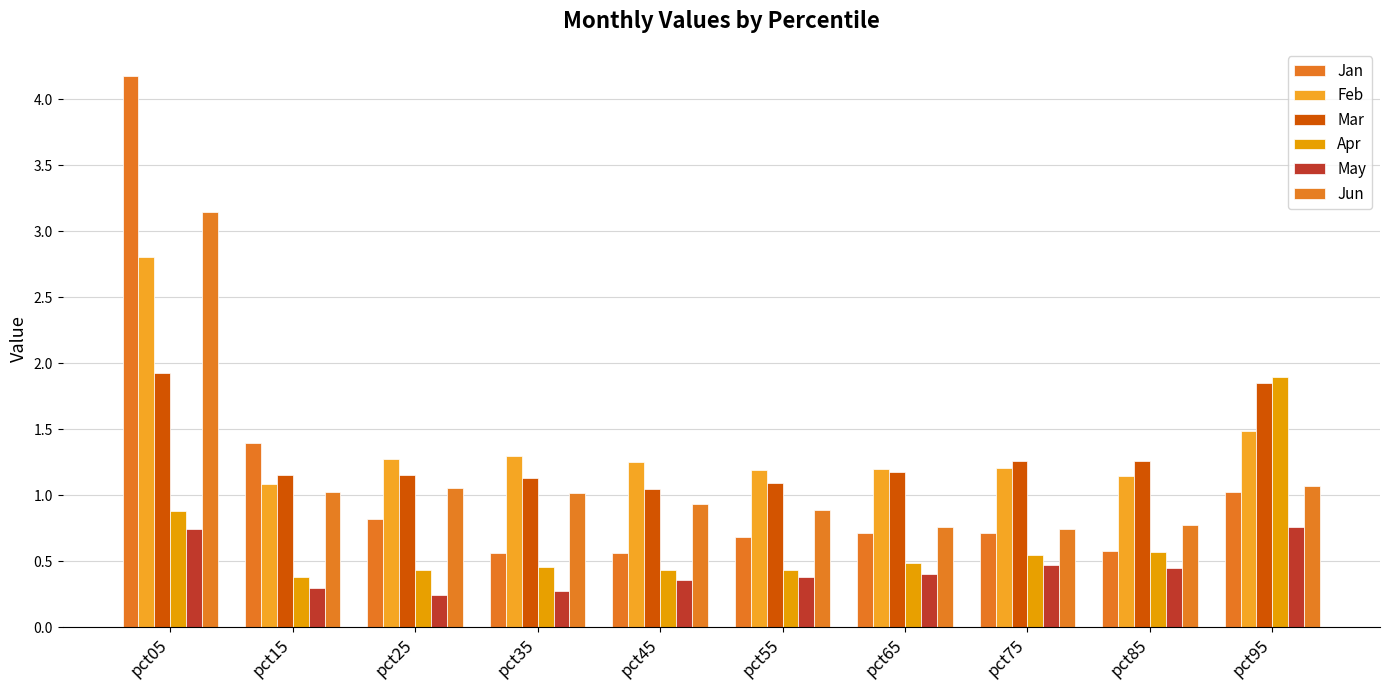

At which label does Jan reach its minimum?

pct45